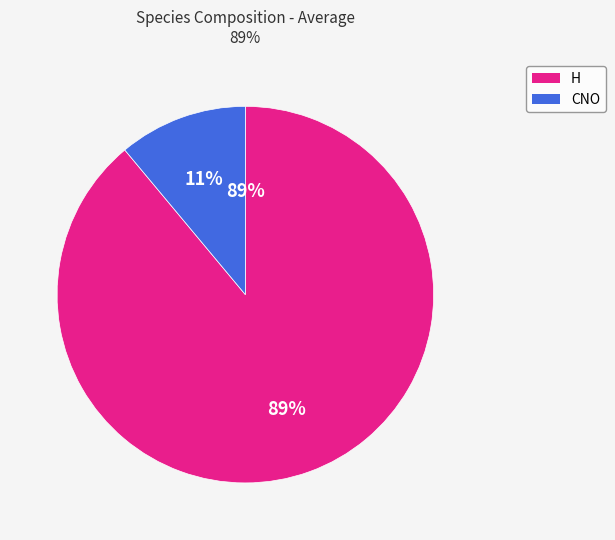

Do H and CNO together represent more than half of the pie?

Yes